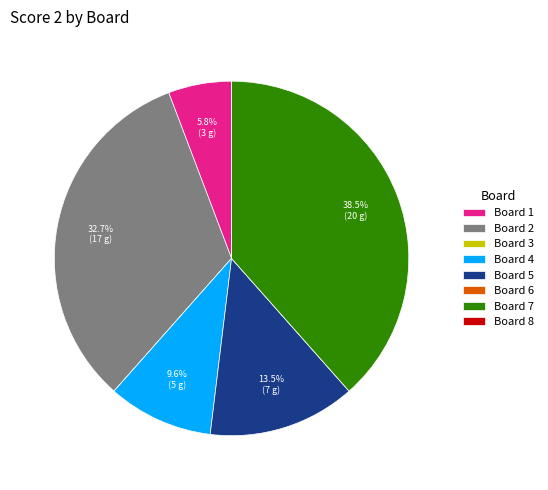

To the nearest percent, what is the average slice percentage?

12%